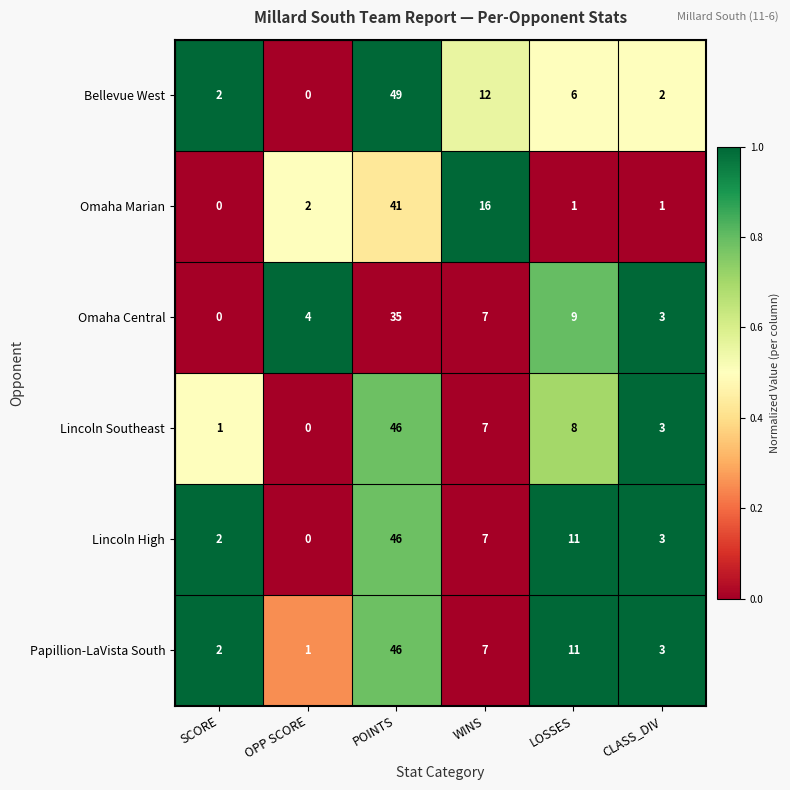

What is the total value across all series at WINS?

56